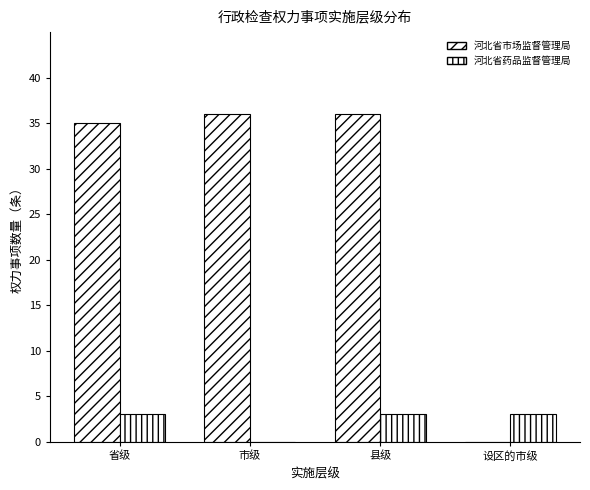

Between 设区的市级 and 市级, which is larger?

市级